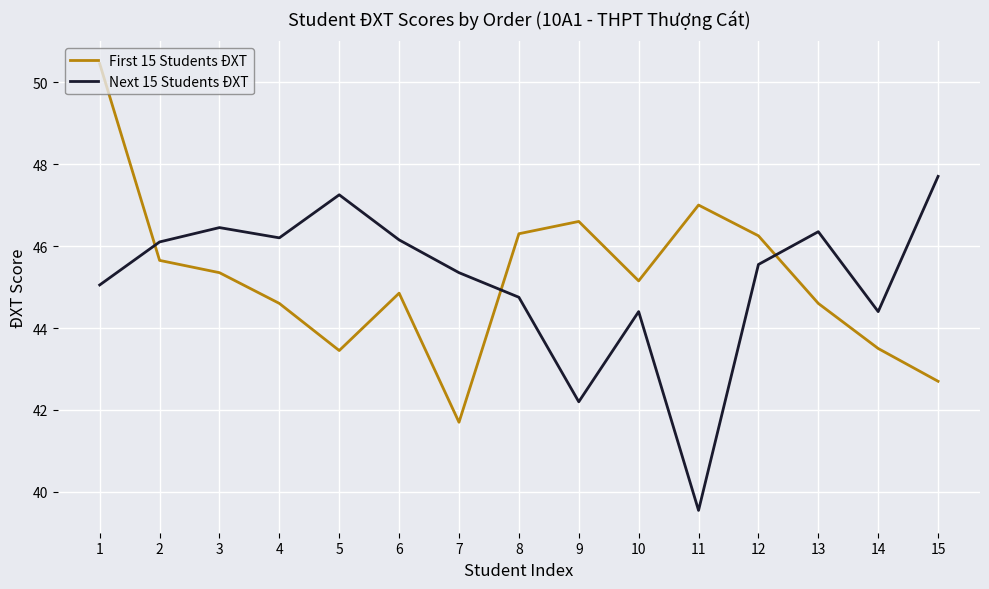

Where is Next 15 Students ĐXT nearest to the value 43?

9